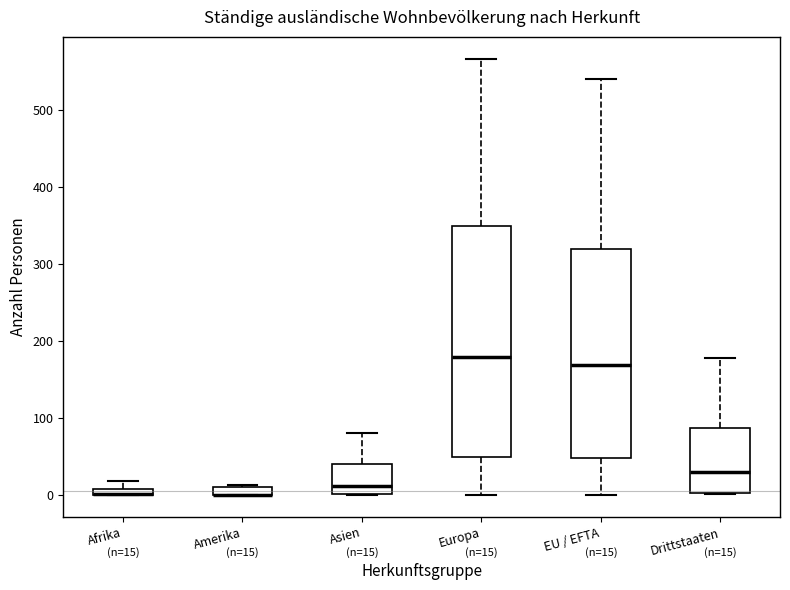

Which box is the tallest, from its lower edge to its upper edge?

Europa